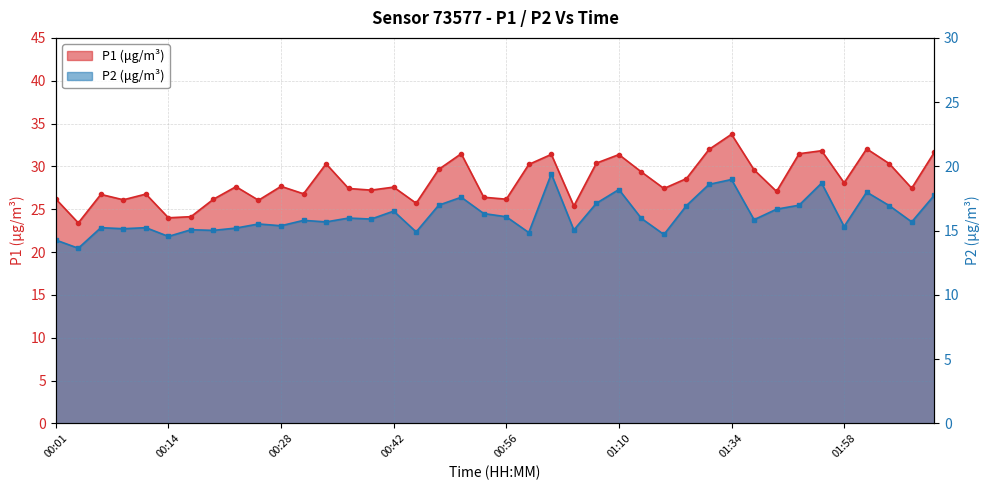

How many data points in P2 are above 15?

34